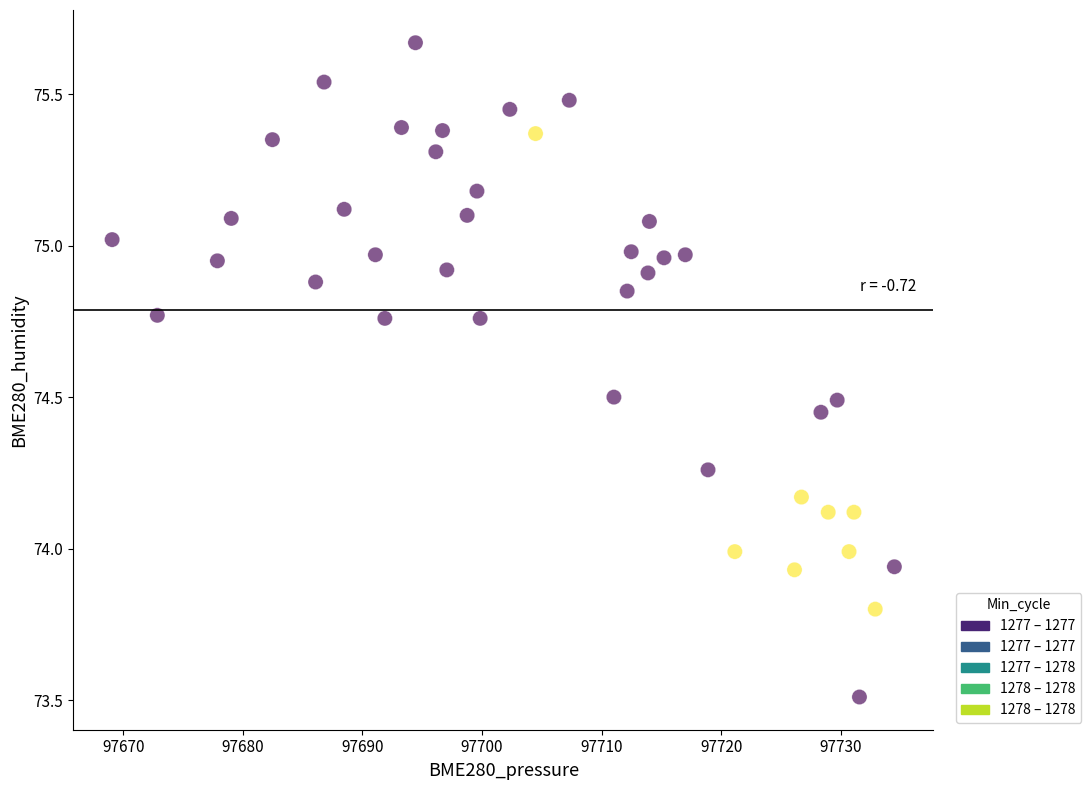

What is the range of X values (max minus min)?

65.4